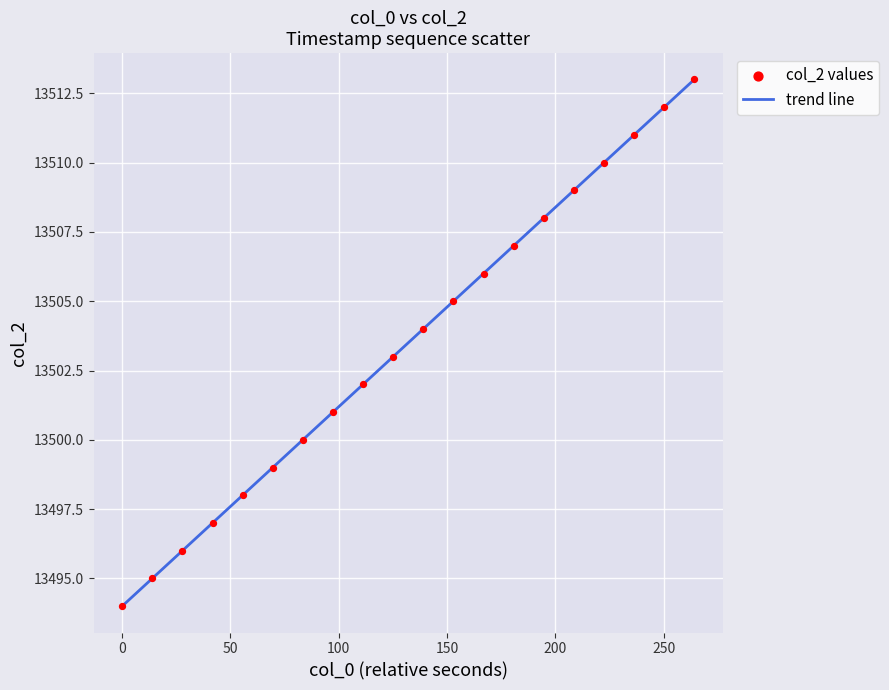

How many data points are displayed?

20